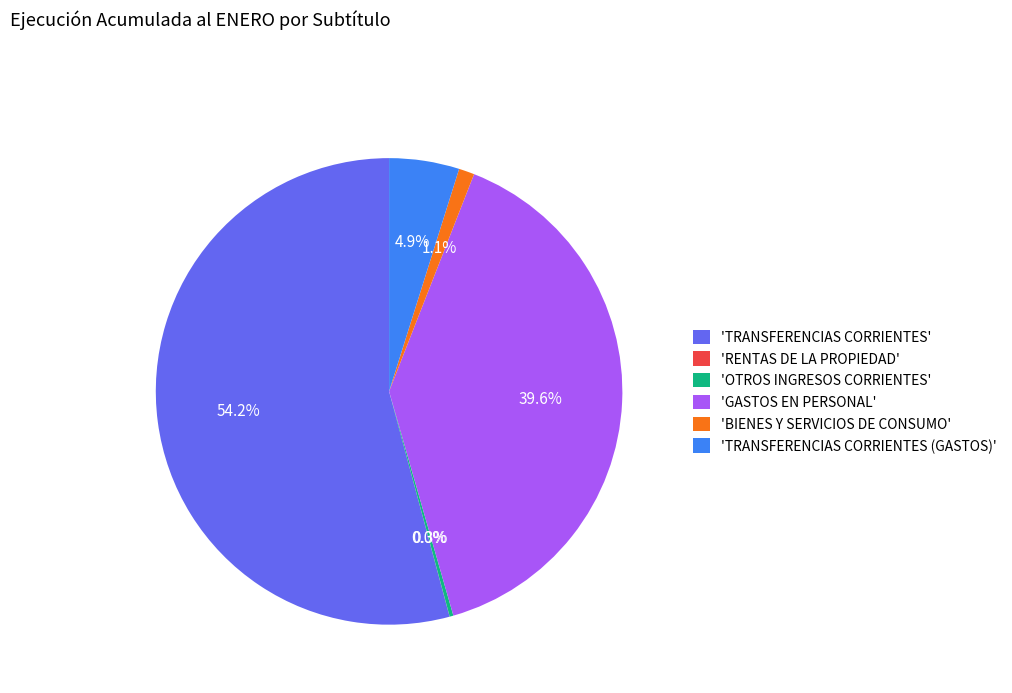

Is the sum of 'BIENES Y SERVICIOS DE CONSUMO' and 'TRANSFERENCIAS CORRIENTES (GASTOS)' greater than half?

No